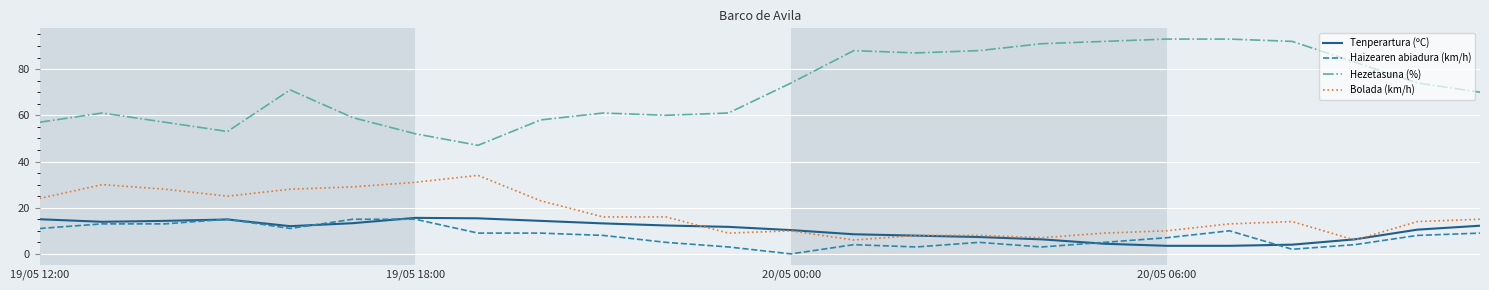

What is the difference between the second highest and minimum values in the Tenperartura (ºC) series?

11.9